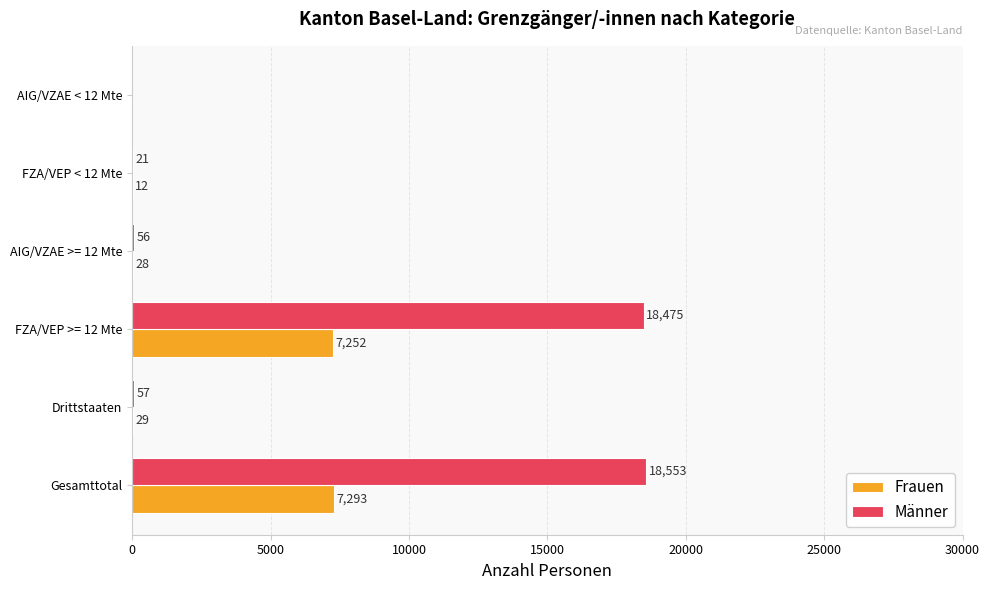

What is the sum of all Männer values?

37162